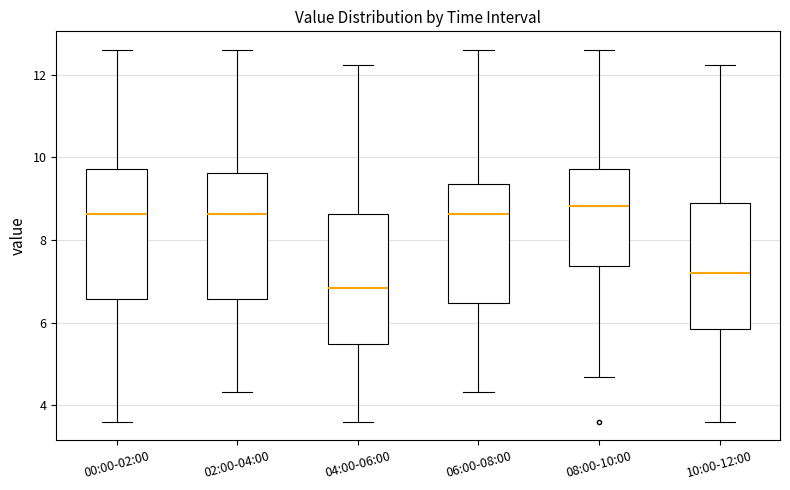

Where is the lower edge of the box for 10:00-12:00 on the y-axis? The values are not printed on the chart, so give them approximately, as read against the axis.

5.8